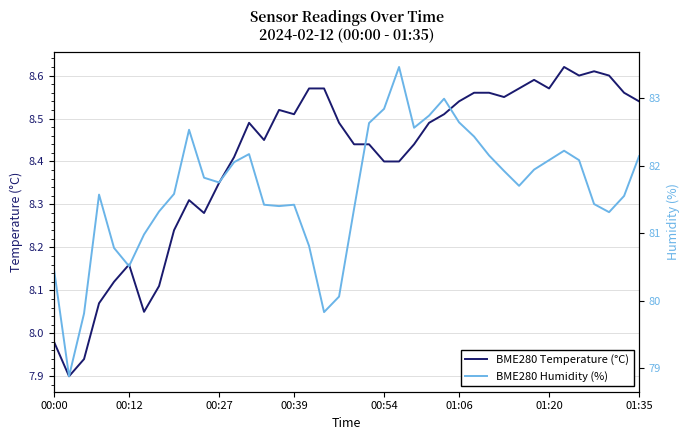

At which label is BME280 Temperature (°C) closest to 8?

00:00